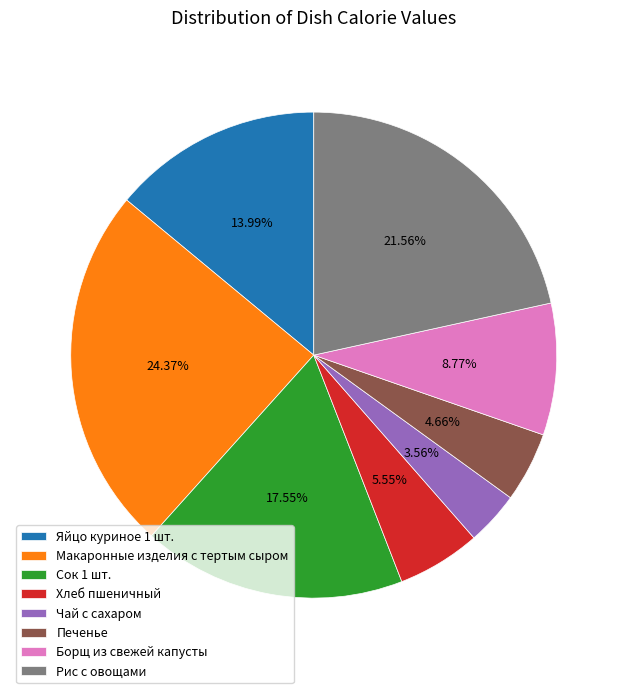

Which category has the biggest portion of the pie?

Макаронные изделия с тертым сыром